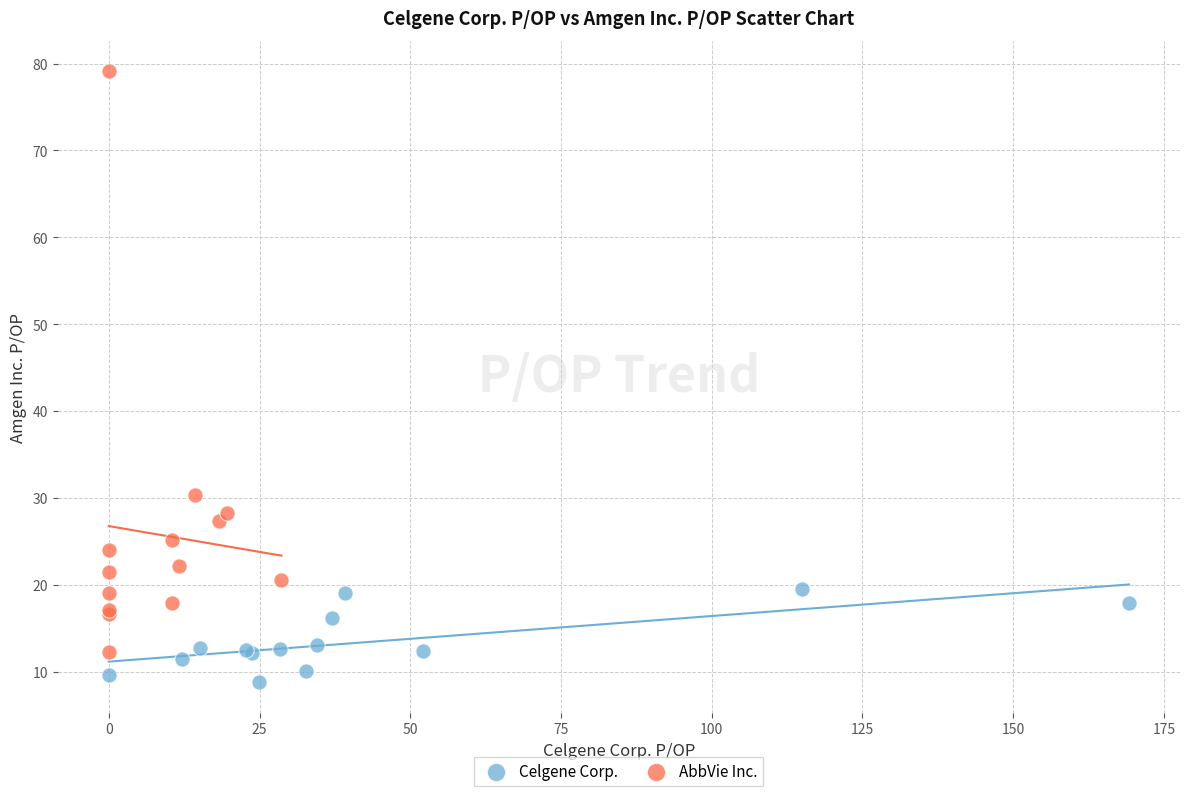

Which series contains the highest Y value?

AbbVie Inc.